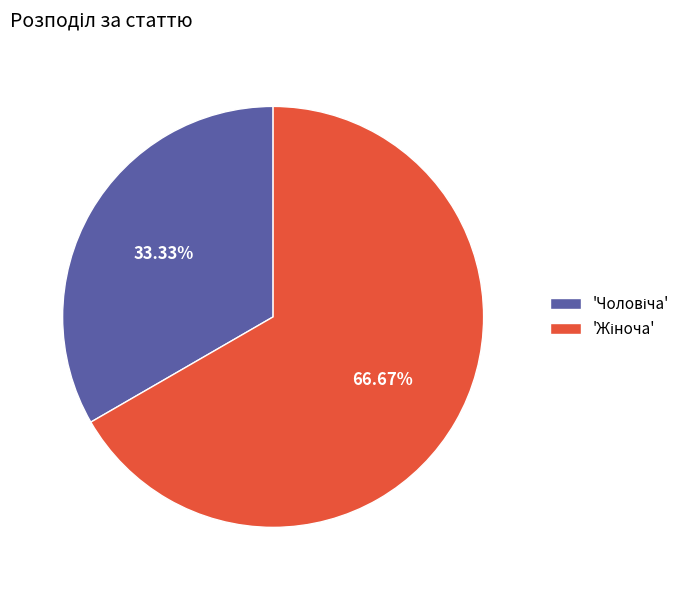

Is there a majority slice in this chart?

Yes